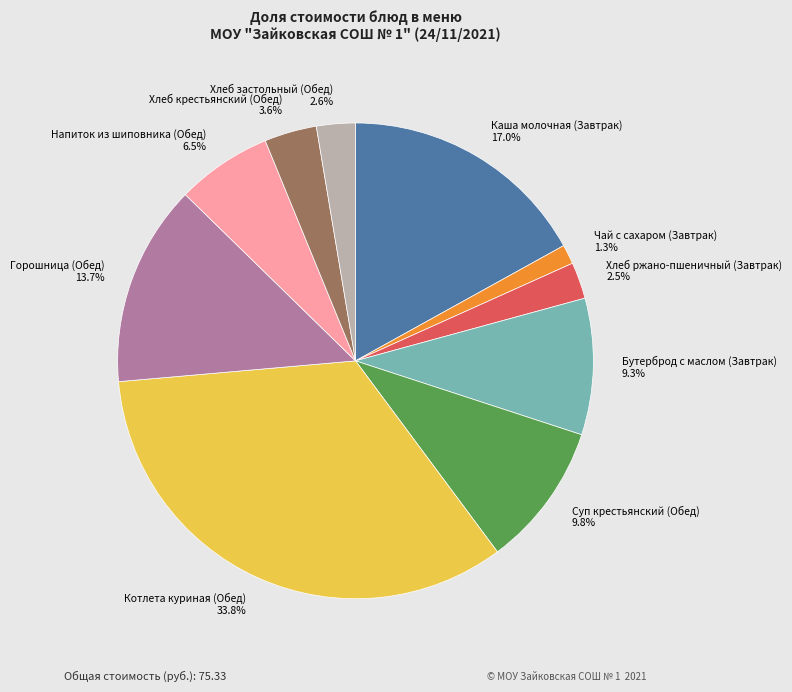

How many slices are in this pie chart?

10